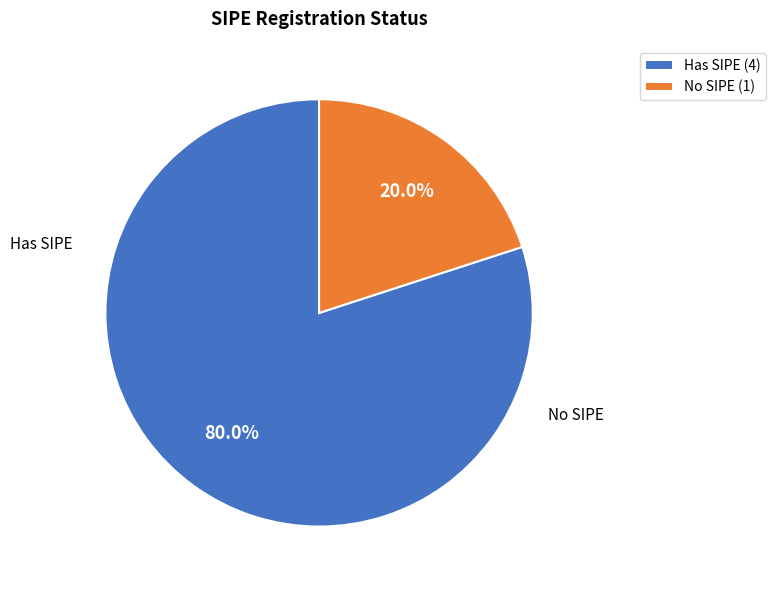

Which has a higher value, Has SIPE (4) or No SIPE (1)?

Has SIPE (4)